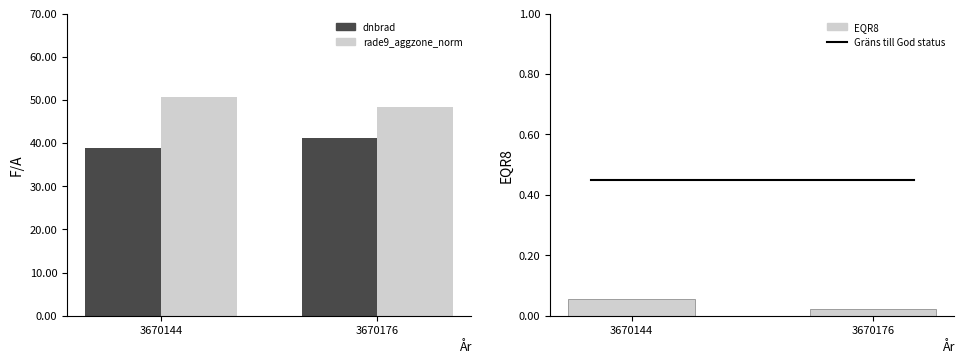

What is the difference between the dnbrad values at 3670176 and 3670144?

2.3